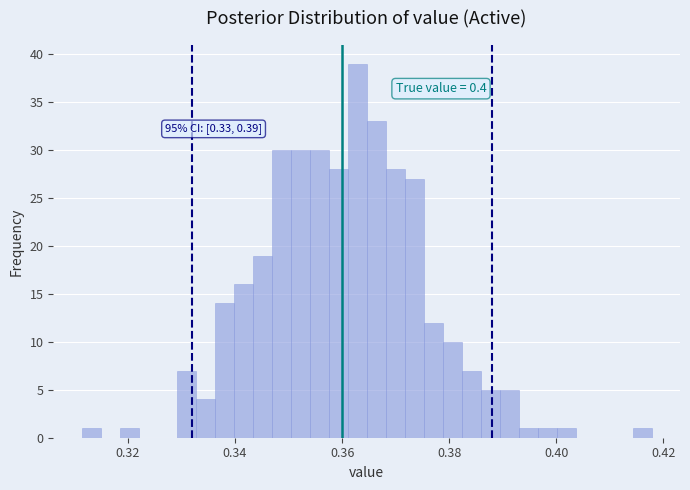

Read against the x-axis, roughly where is the centre of the tallest bar?

0.362